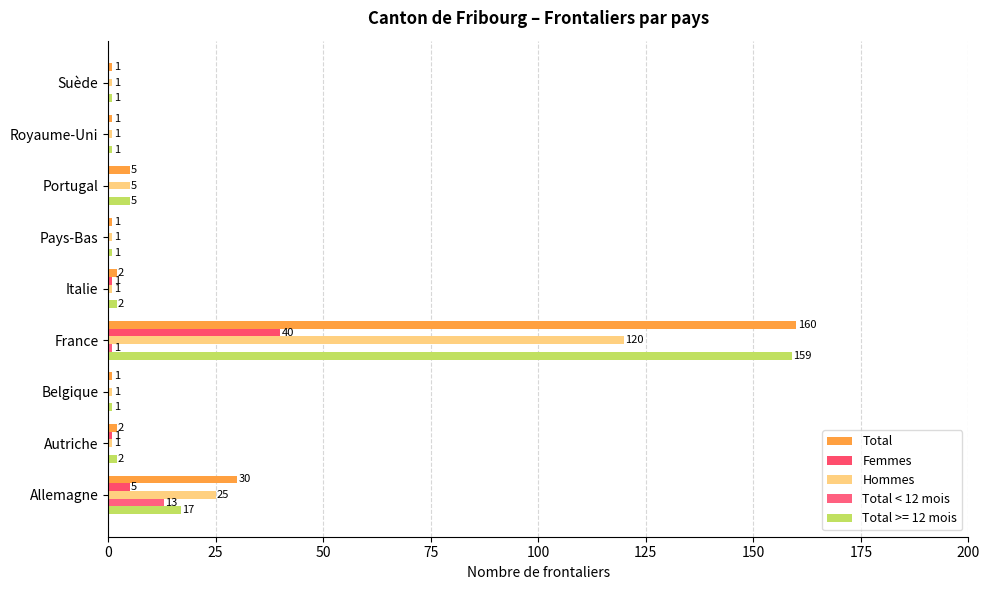

How many positive values does the Total < 12 mois series have?

2